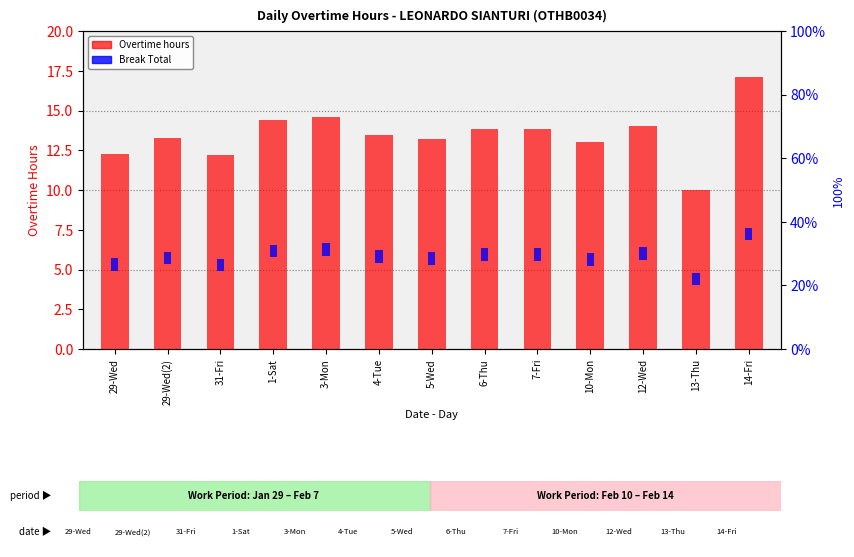

What position from the right is 31-Fri?

11